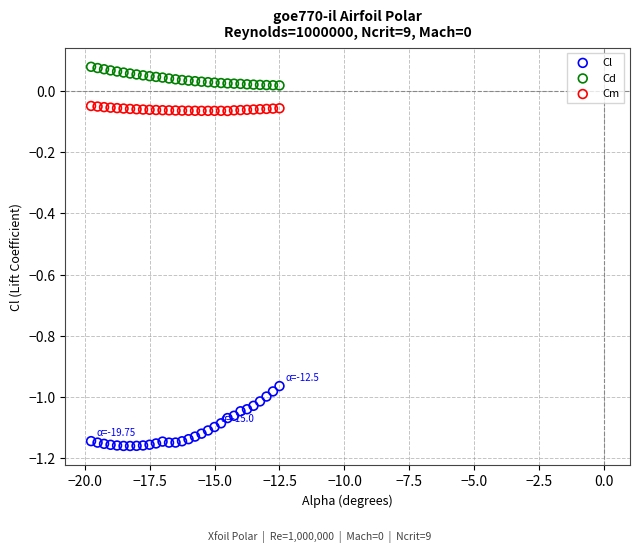

Which series reaches the minimum Y coordinate?

Cl